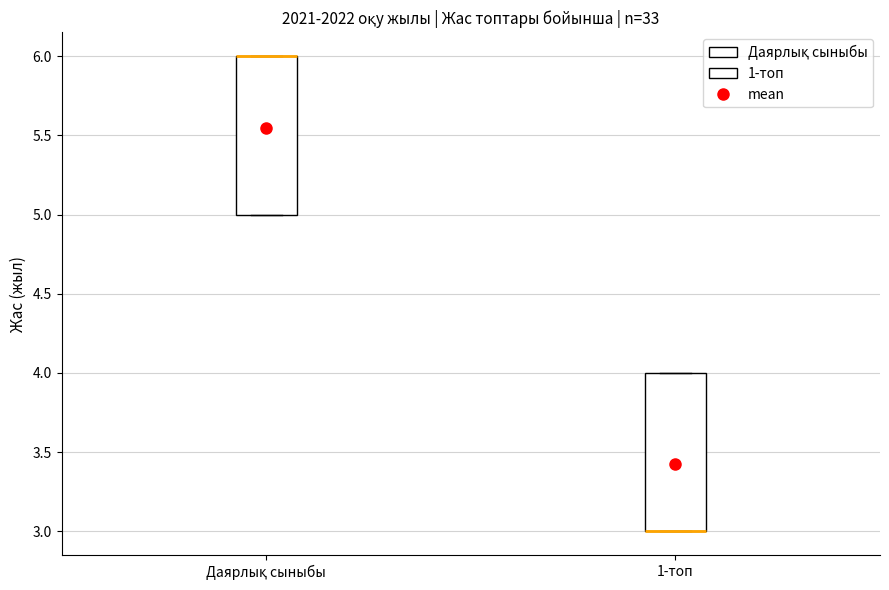

Reading left to right, read every box against the y-axis: the position of its median line, the range the box covers, and the ends of its whiskers. The values are not printed on the chart, so give them approximately, as read against the axis.

Даярлық сыныбы: median 6 (drawn on the box's upper edge), box 5 to 6, whiskers 5 to 6
1-топ: median 3 (drawn on the box's lower edge), box 3 to 4, whiskers 3 to 4